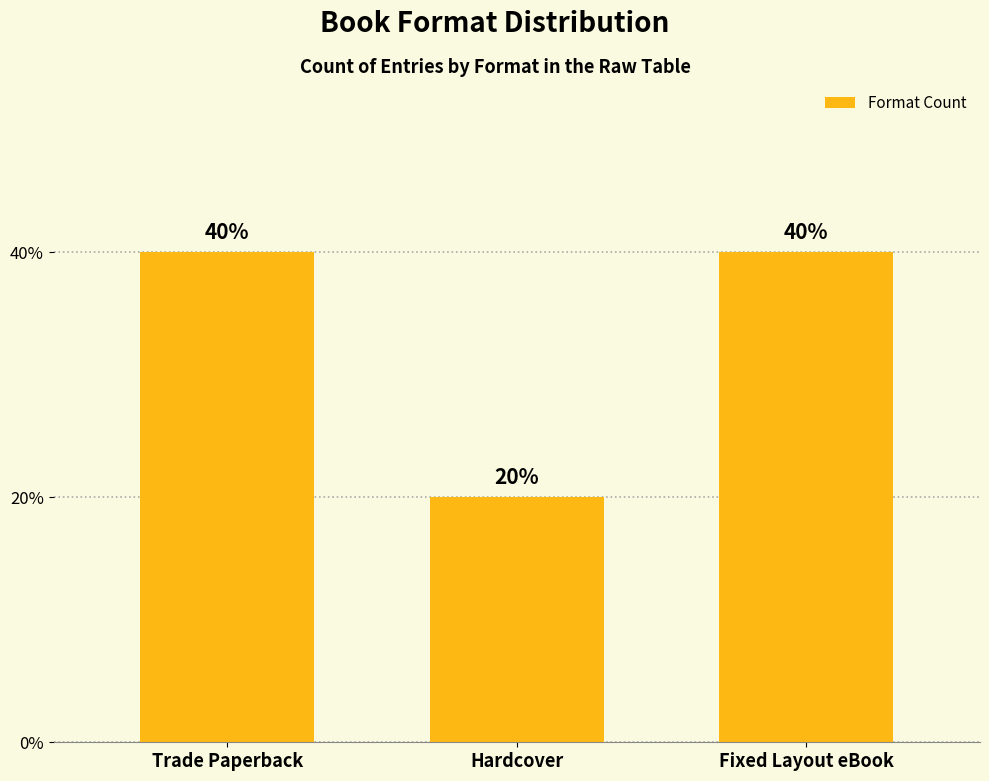

Does the chart contain any negative values?

No